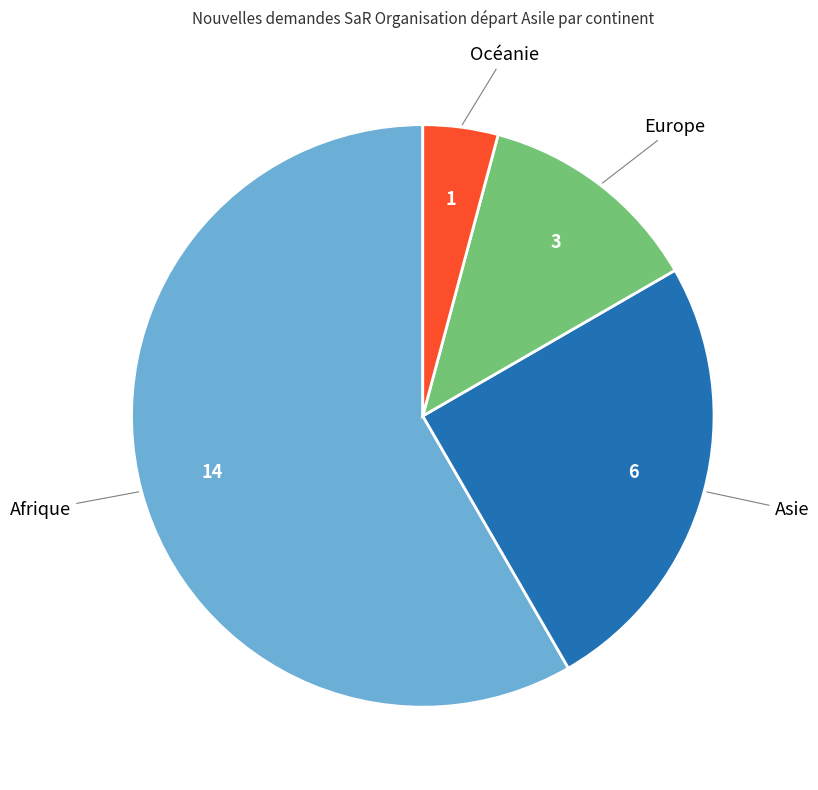

Does any single category account for the majority?

Yes